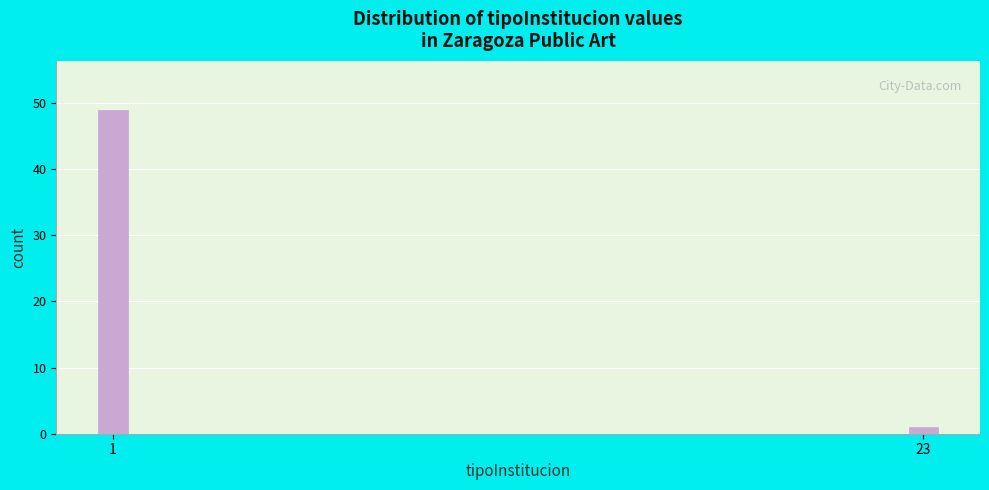

Reading left to right, list all the values displayed in this chart.

49	1